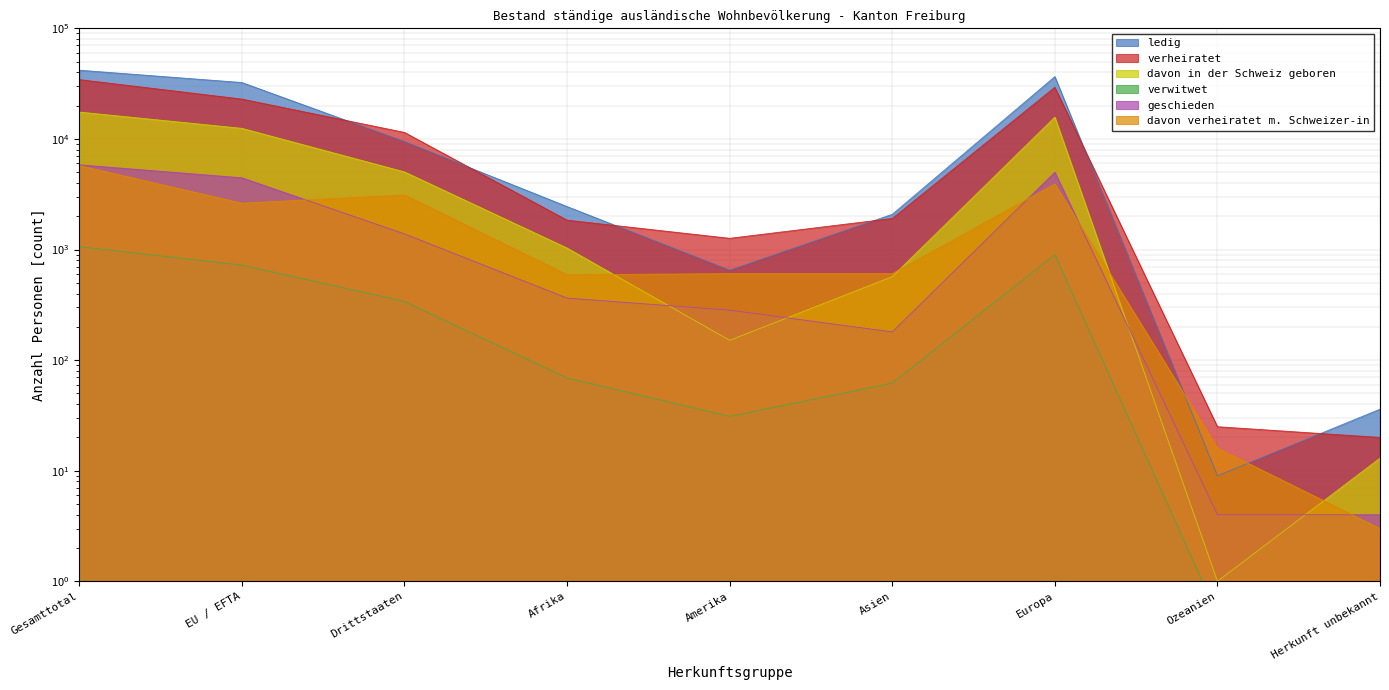

At Ozeanien, list the series in order from smallest to largest.

verwitwet, davon in der Schweiz geboren, geschieden, ledig, davon verheiratet m. Schweizer-in, verheiratet